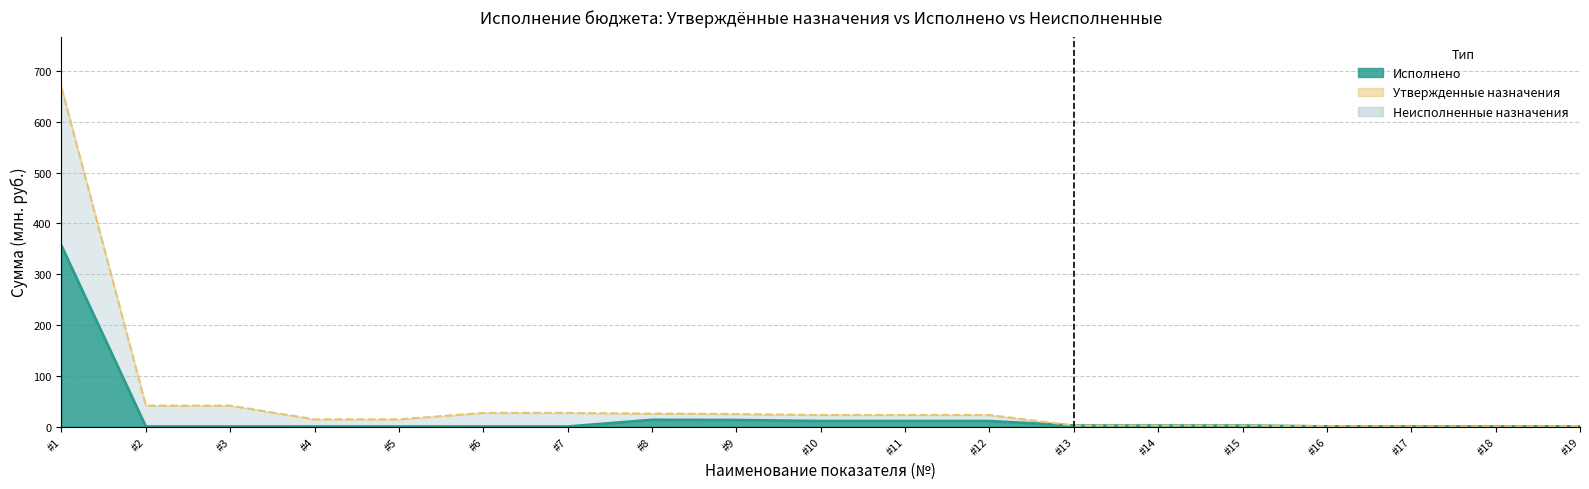

In Исполнено, how many points are higher than both neighbors (excluding endpoints)?

1